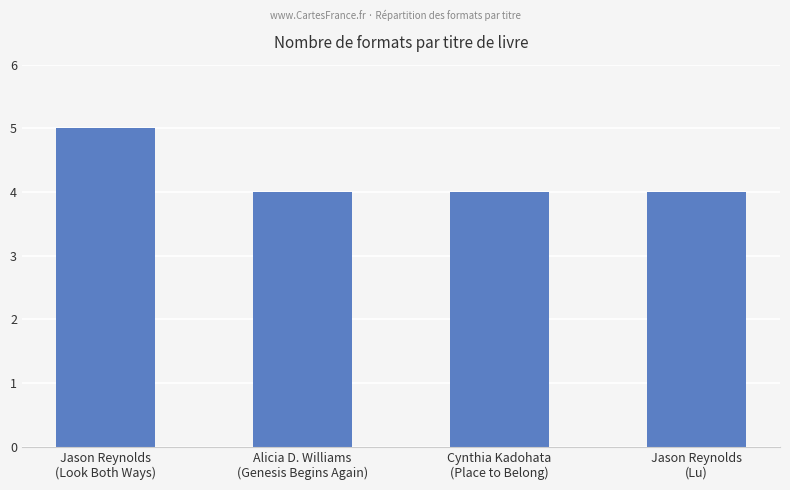

Is it true that the value at Alicia D. Williams
(Genesis Begins Again) is 4?

True